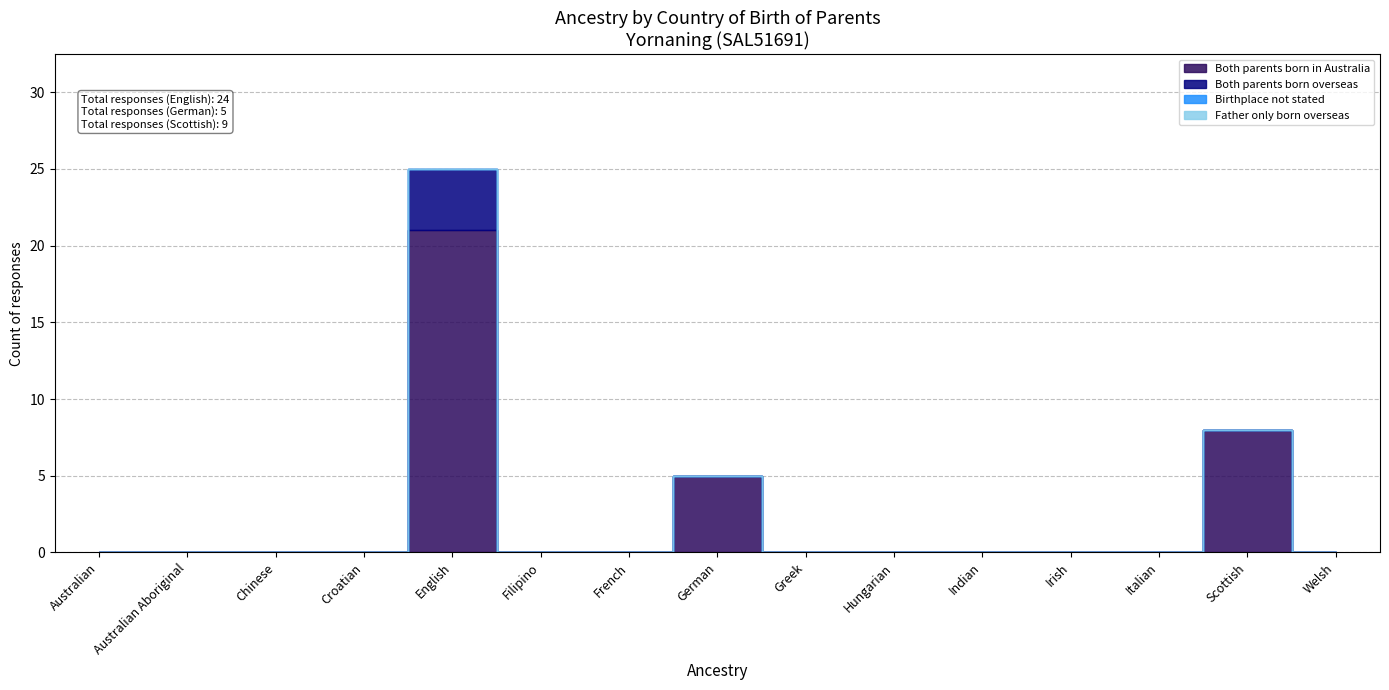

Reading left to right, what are all the values shown in this chart?

Both parents born in Australia: Australian=0	Australian Aboriginal=0	Chinese=0	Croatian=0	English=21	Filipino=0	French=0	German=5	Greek=0	Hungarian=0	Indian=0	Irish=0	Italian=0	Scottish=8	Welsh=0
Both parents born overseas: Australian=0	Australian Aboriginal=0	Chinese=0	Croatian=0	English=4	Filipino=0	French=0	German=0	Greek=0	Hungarian=0	Indian=0	Irish=0	Italian=0	Scottish=0	Welsh=0
Birthplace not stated: Australian=0	Australian Aboriginal=0	Chinese=0	Croatian=0	English=0	Filipino=0	French=0	German=0	Greek=0	Hungarian=0	Indian=0	Irish=0	Italian=0	Scottish=0	Welsh=0
Father only born overseas: Australian=0	Australian Aboriginal=0	Chinese=0	Croatian=0	English=0	Filipino=0	French=0	German=0	Greek=0	Hungarian=0	Indian=0	Irish=0	Italian=0	Scottish=0	Welsh=0